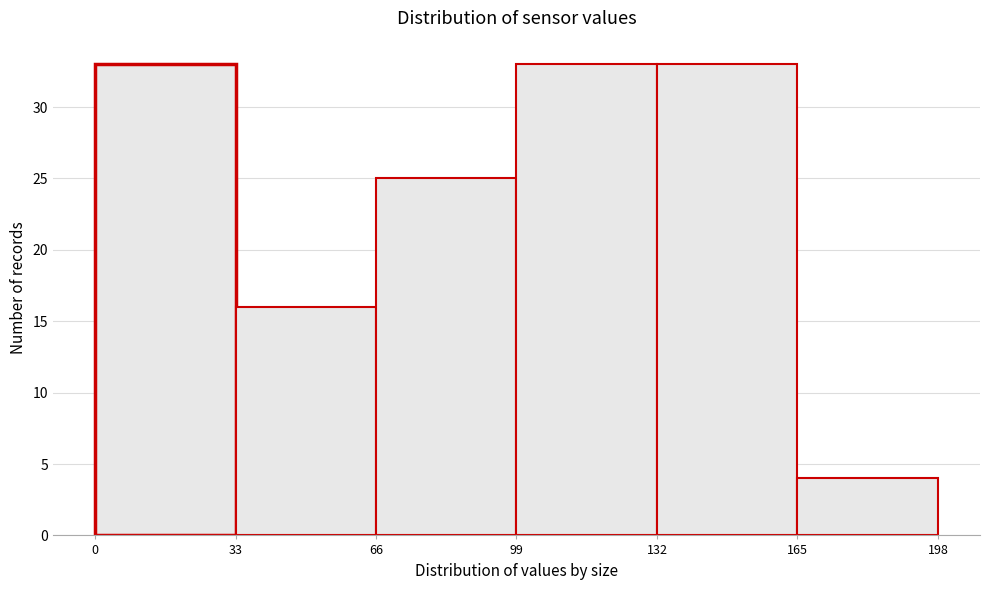

How tall is the bar that spans 99 to 132 on the x-axis? The values are not printed on the chart, so give them approximately, as read against the axis.

33